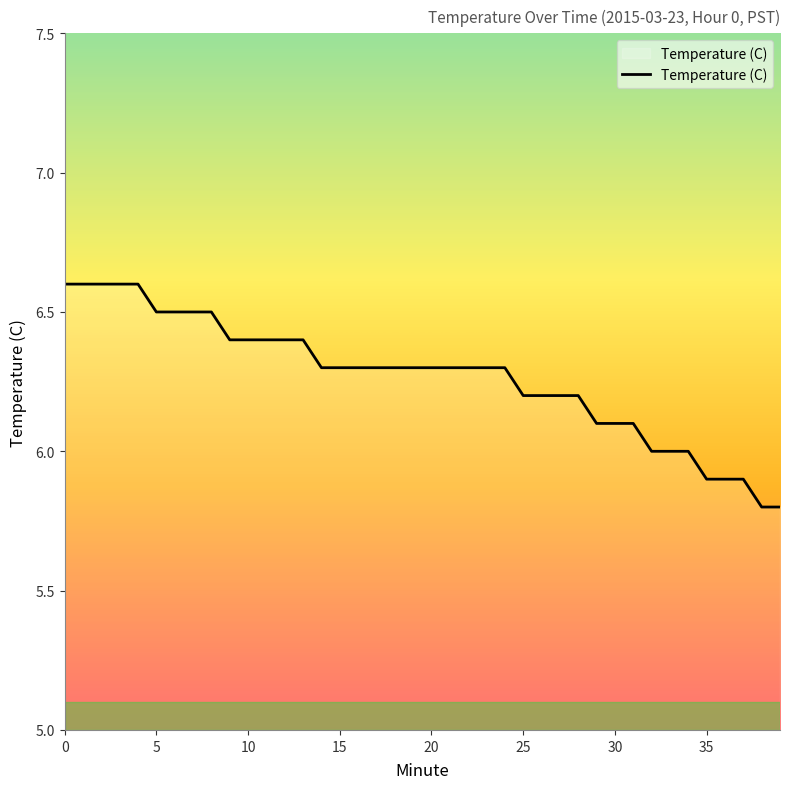

What is the maximum value shown in the chart?

6.6